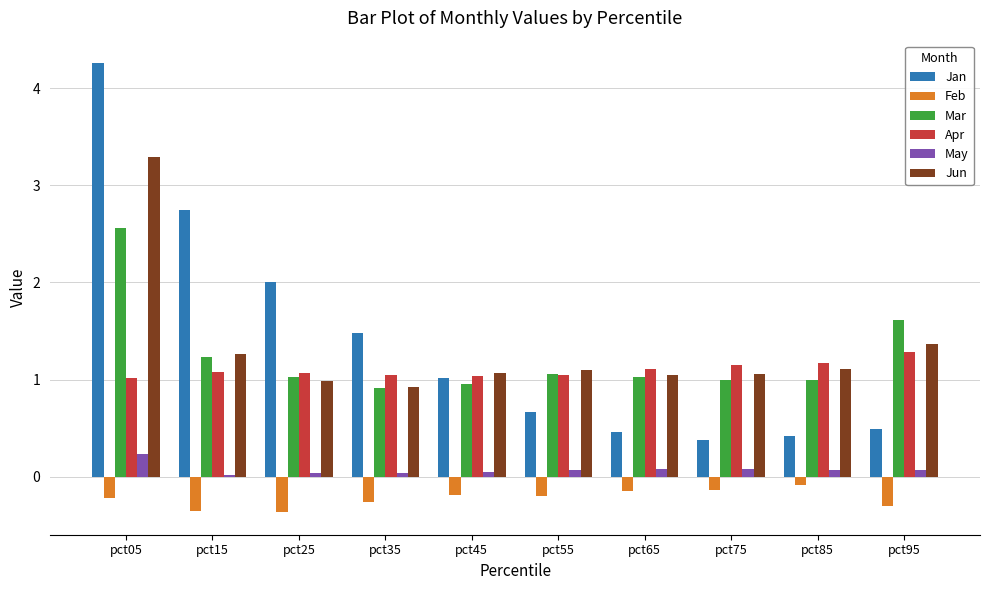

How many values in the Jan series exceed 1?

5